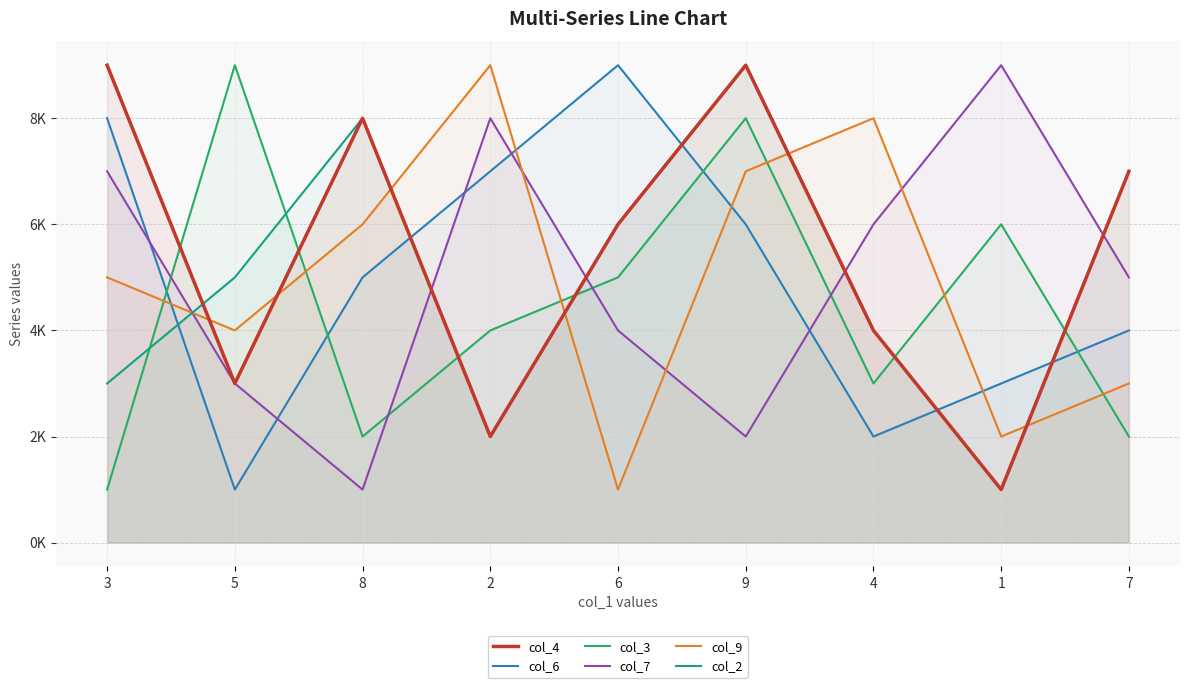

What is the label of the 9th point from the left?

7